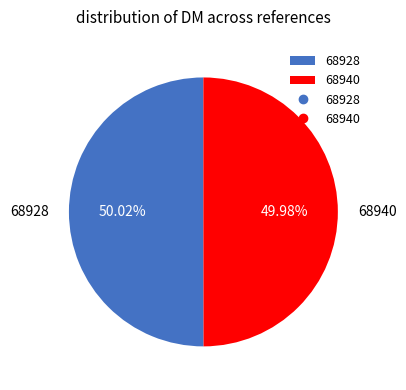

Does any single category account for the majority?

Yes